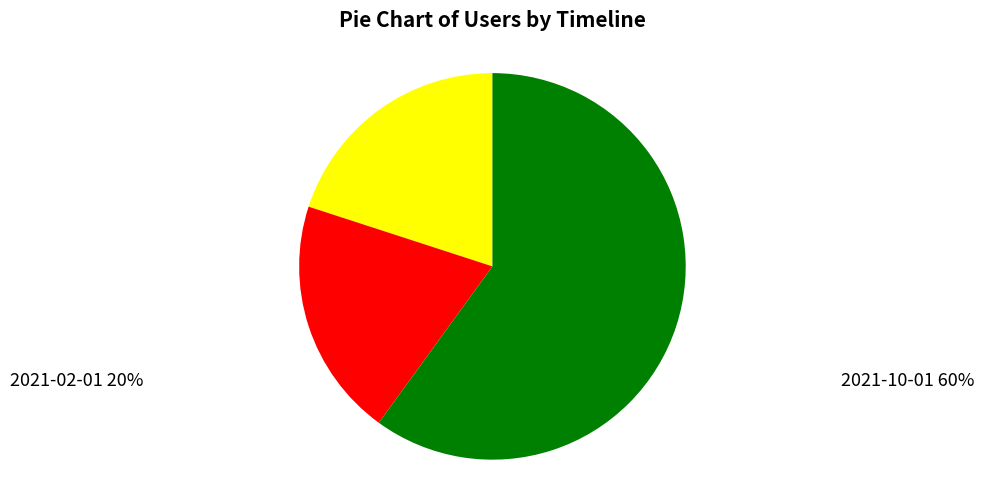

Is there a majority slice in this chart?

Yes